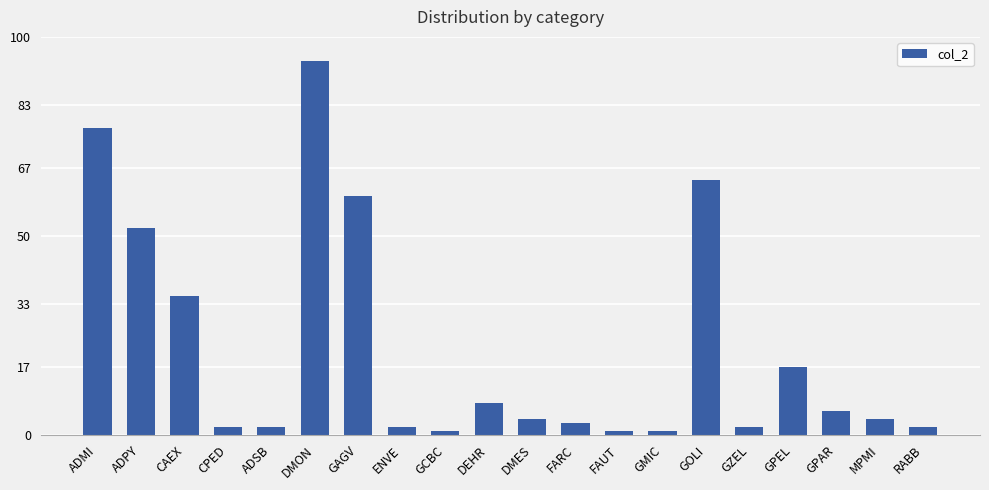

What is the change in value from CPED to FAUT?

-1